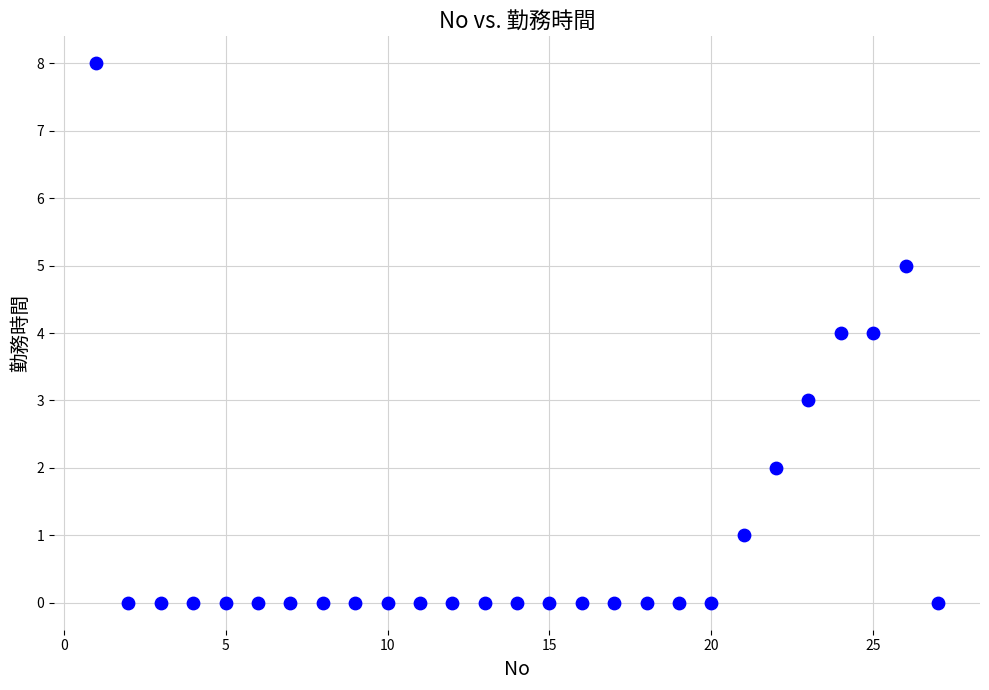

What is the range of Y values (max minus min)?

8